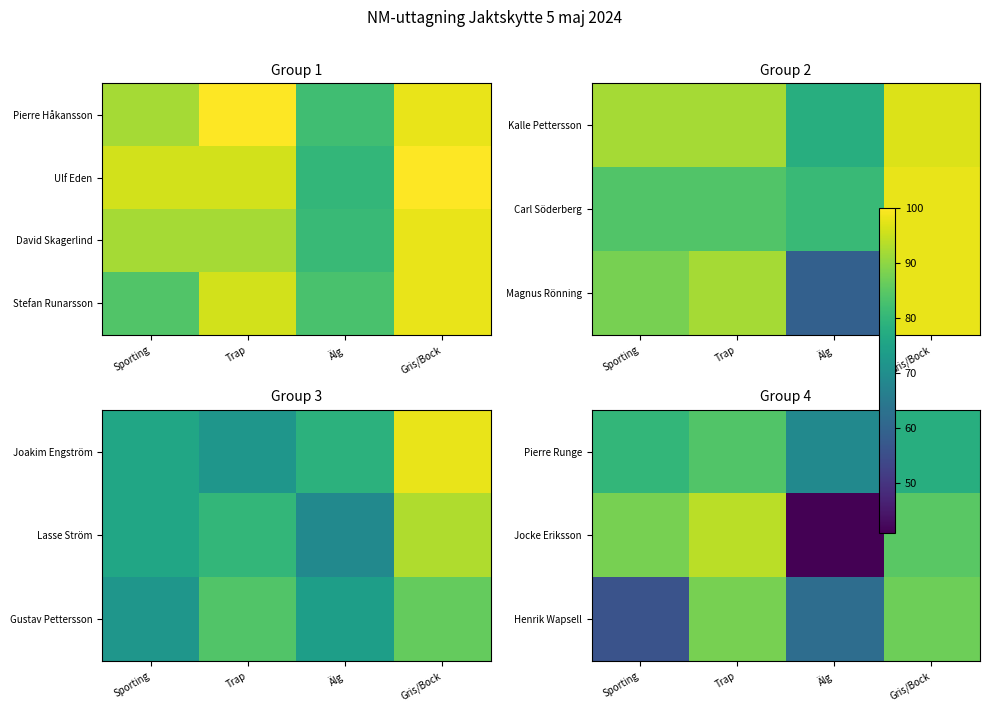

Is the value of Stefan Runarsson at Trap greater than the value of Pierre Runge at Älg?

Yes